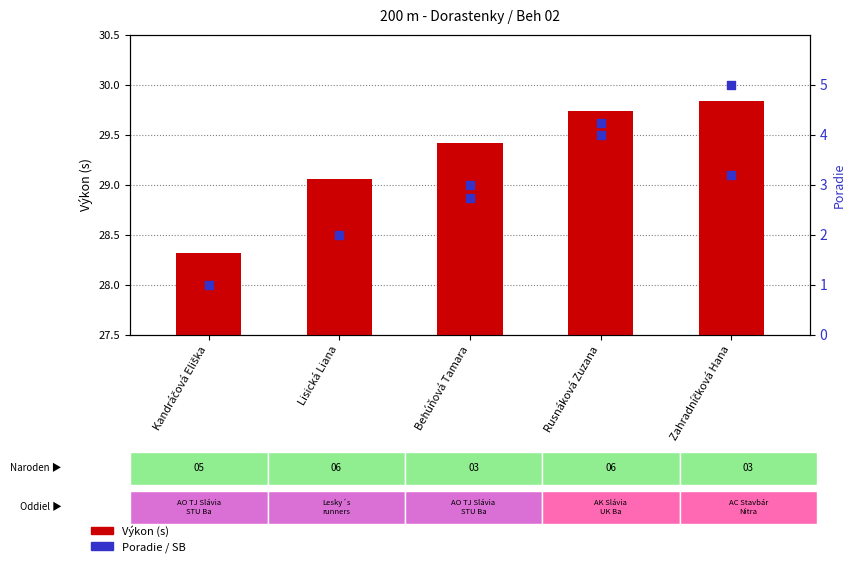

What is the change in value from Lisická Liana to Rusnáková Zuzana?

+2